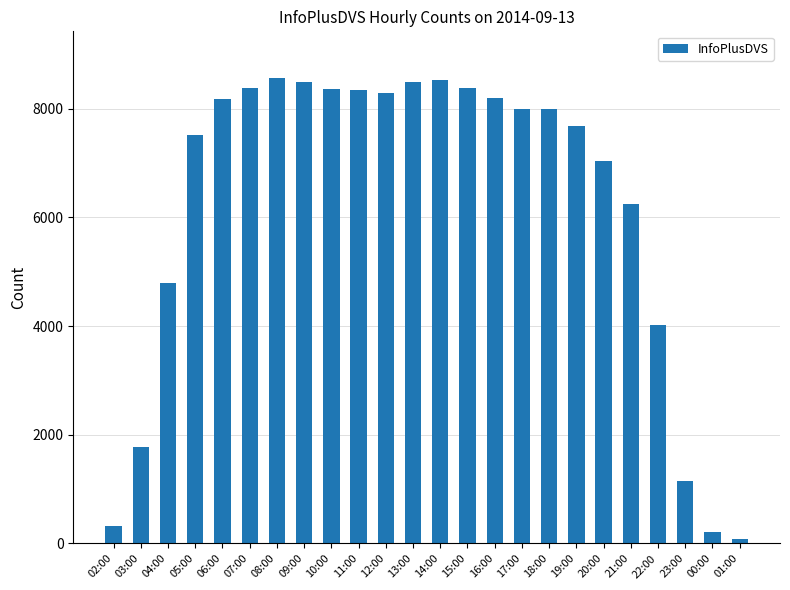

What is the smallest value displayed?

76